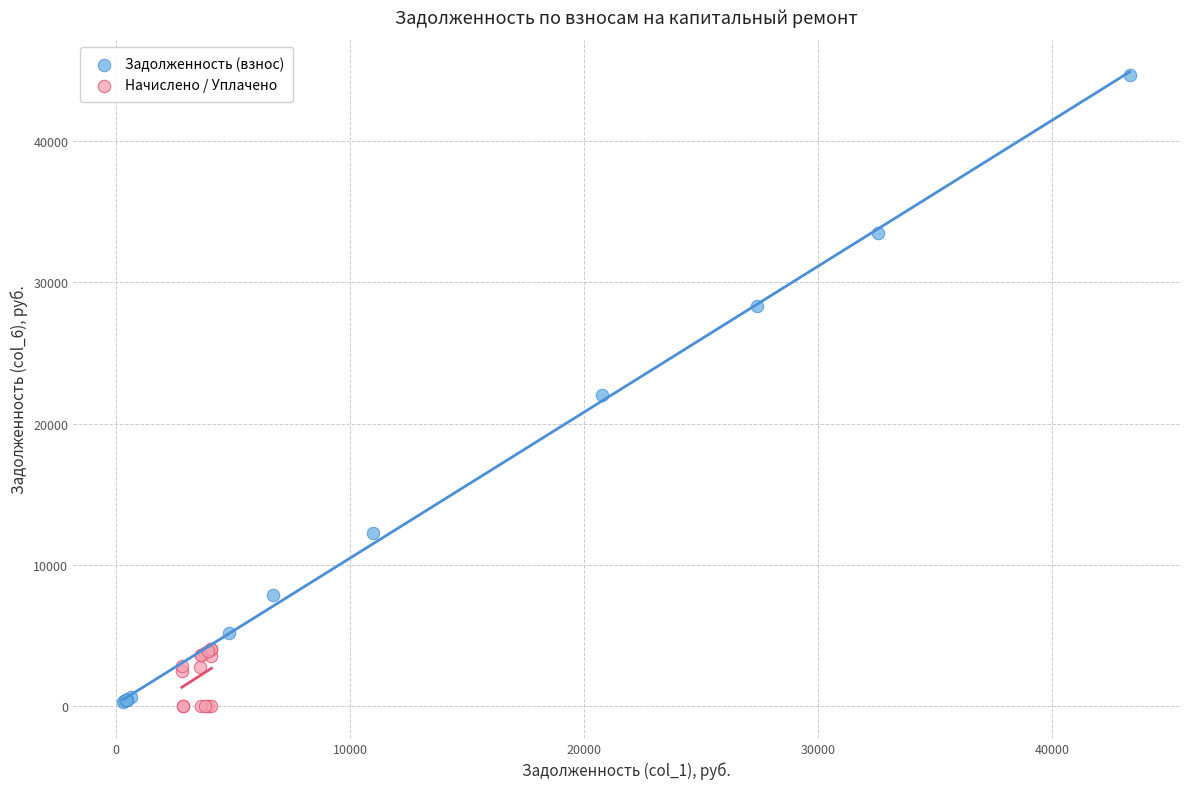

Which series reaches the maximum Y coordinate?

Задолженность (взнос)